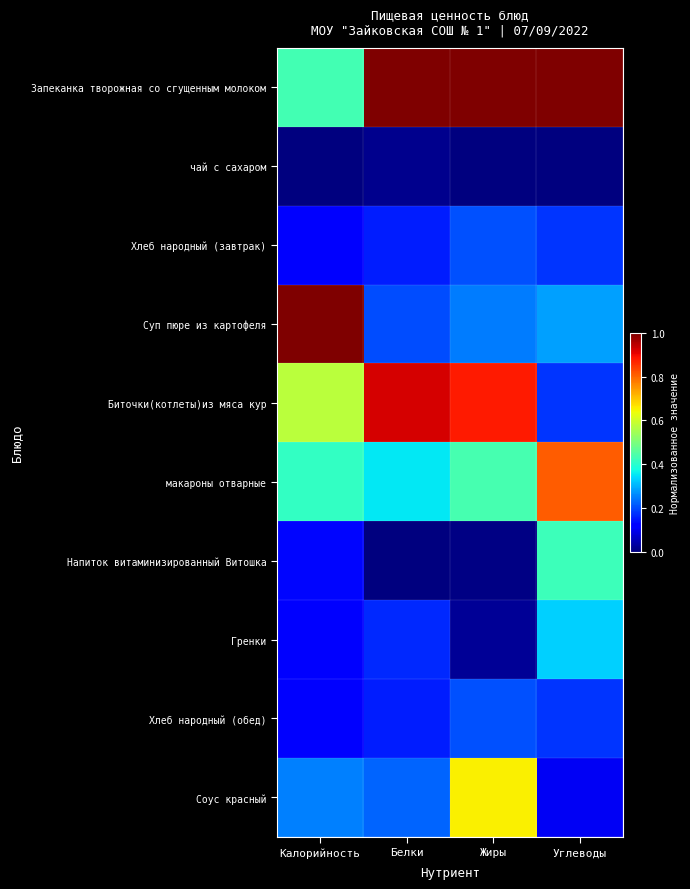

Which label corresponds to the smallest value in the chart?

Калорийность